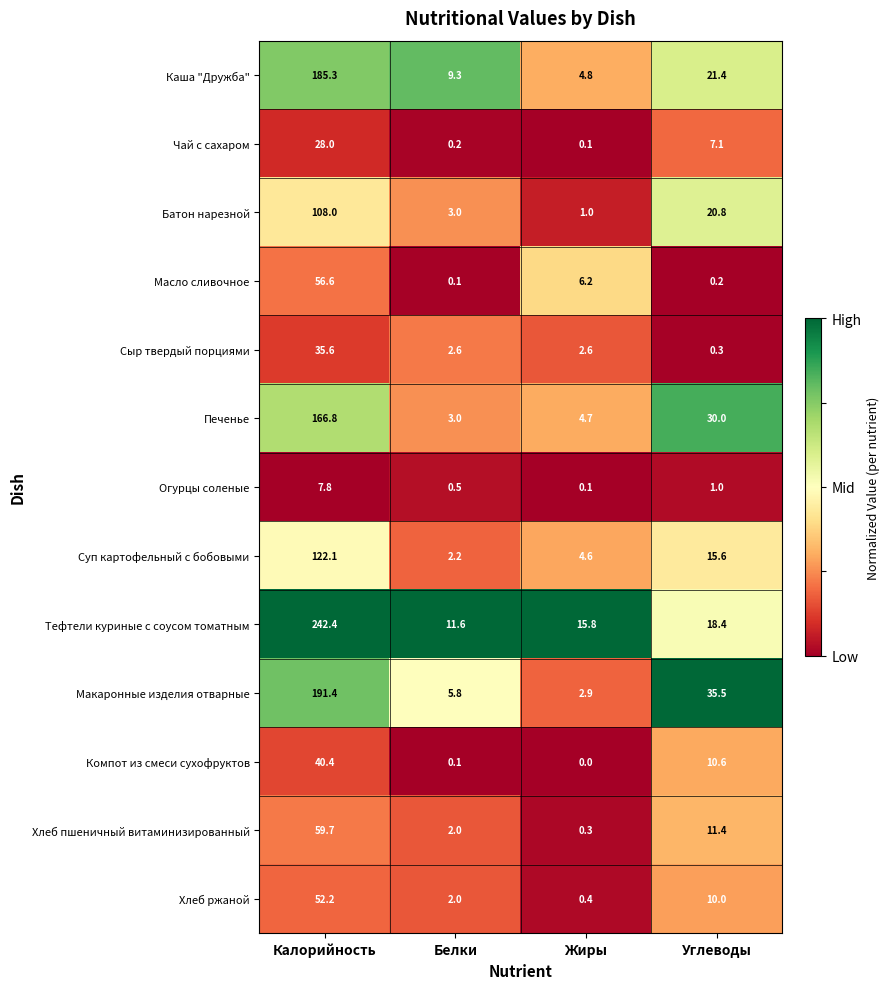

Count the number of data series in this chart.

13